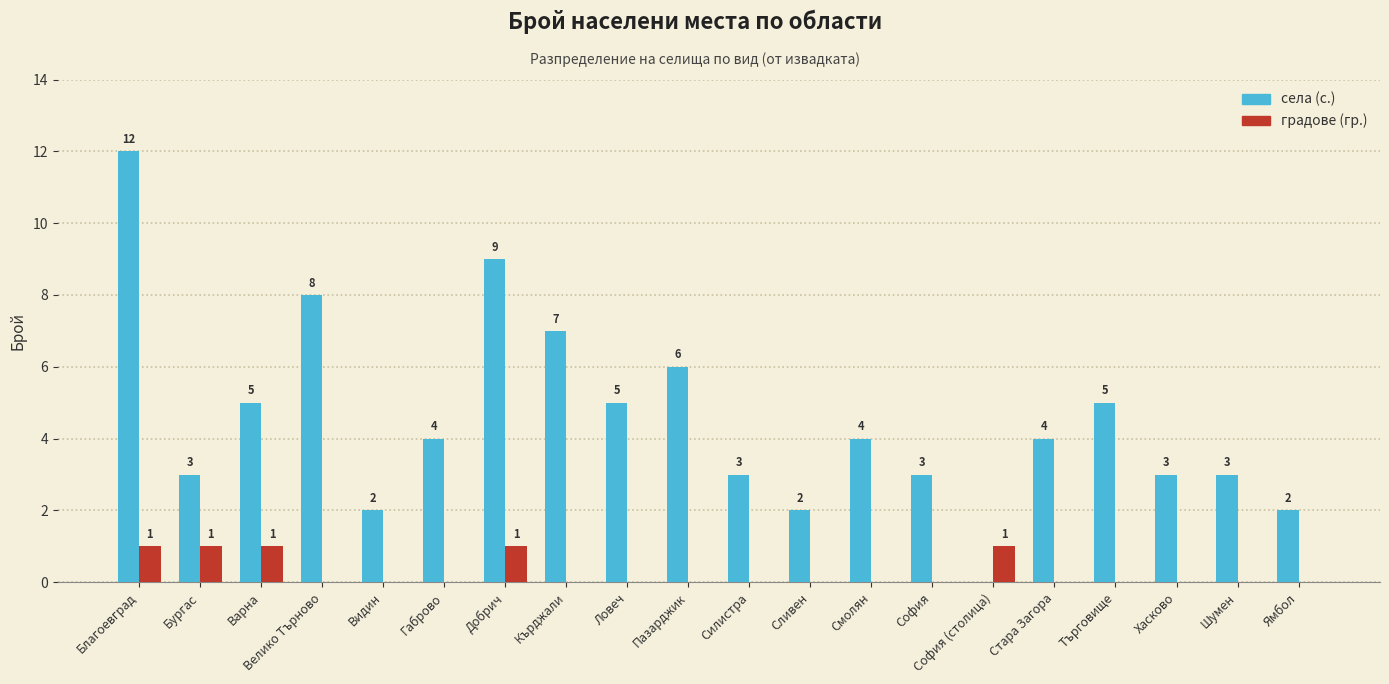

Is it true that села (с.) equals 4 at Габрово?

True